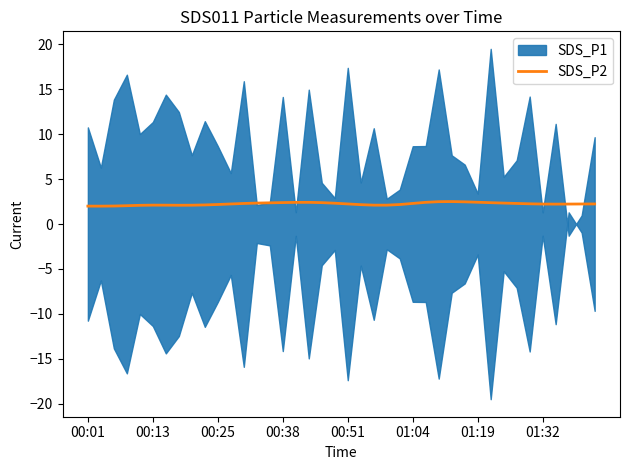

What is the lowest value of the SDS_P2 series?

2.0